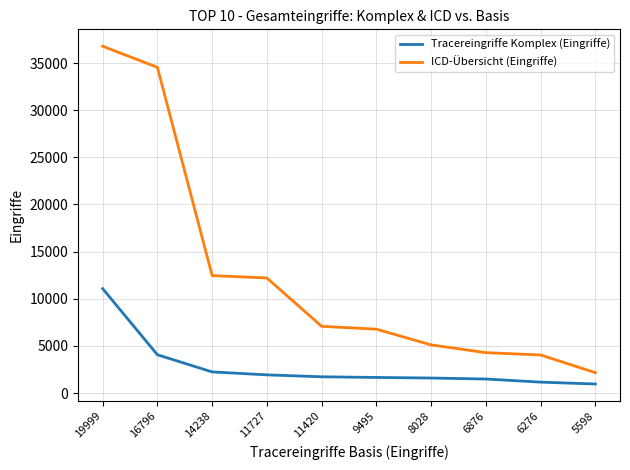

True or false: ICD-Übersicht (Eingriffe) and Tracereingriffe Komplex (Eingriffe) intersect in this chart.

False